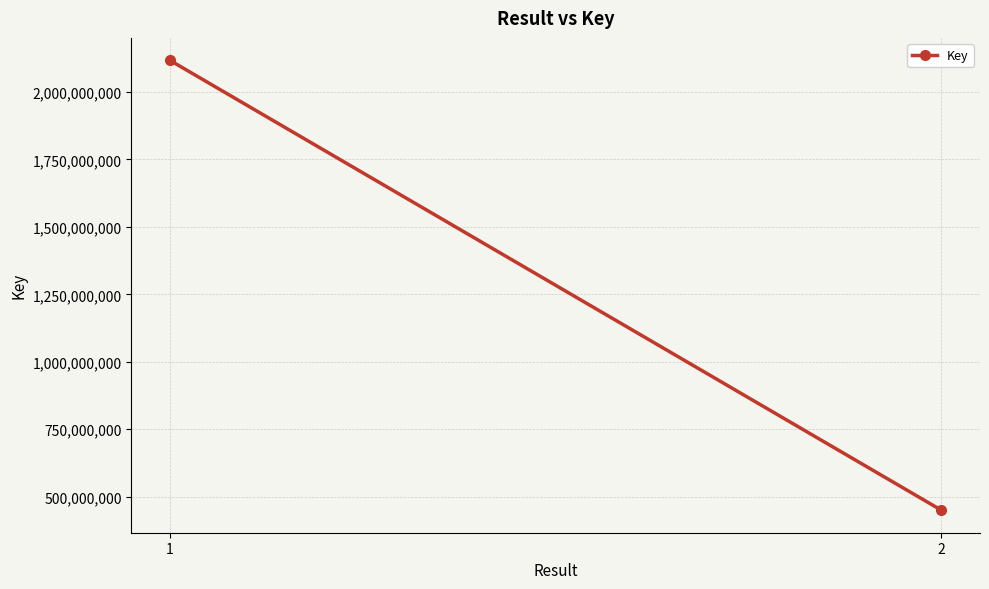

What is the value of the 1st point from the left?

2117224384